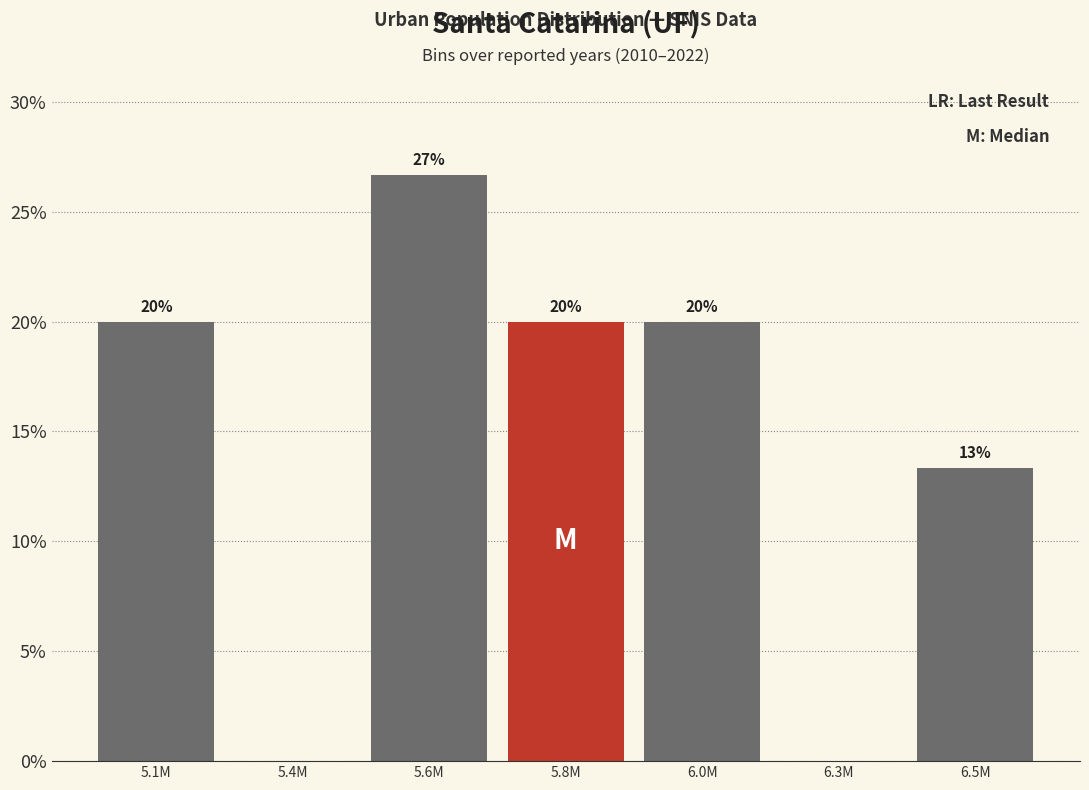

How many values are between 0 and 20?

6